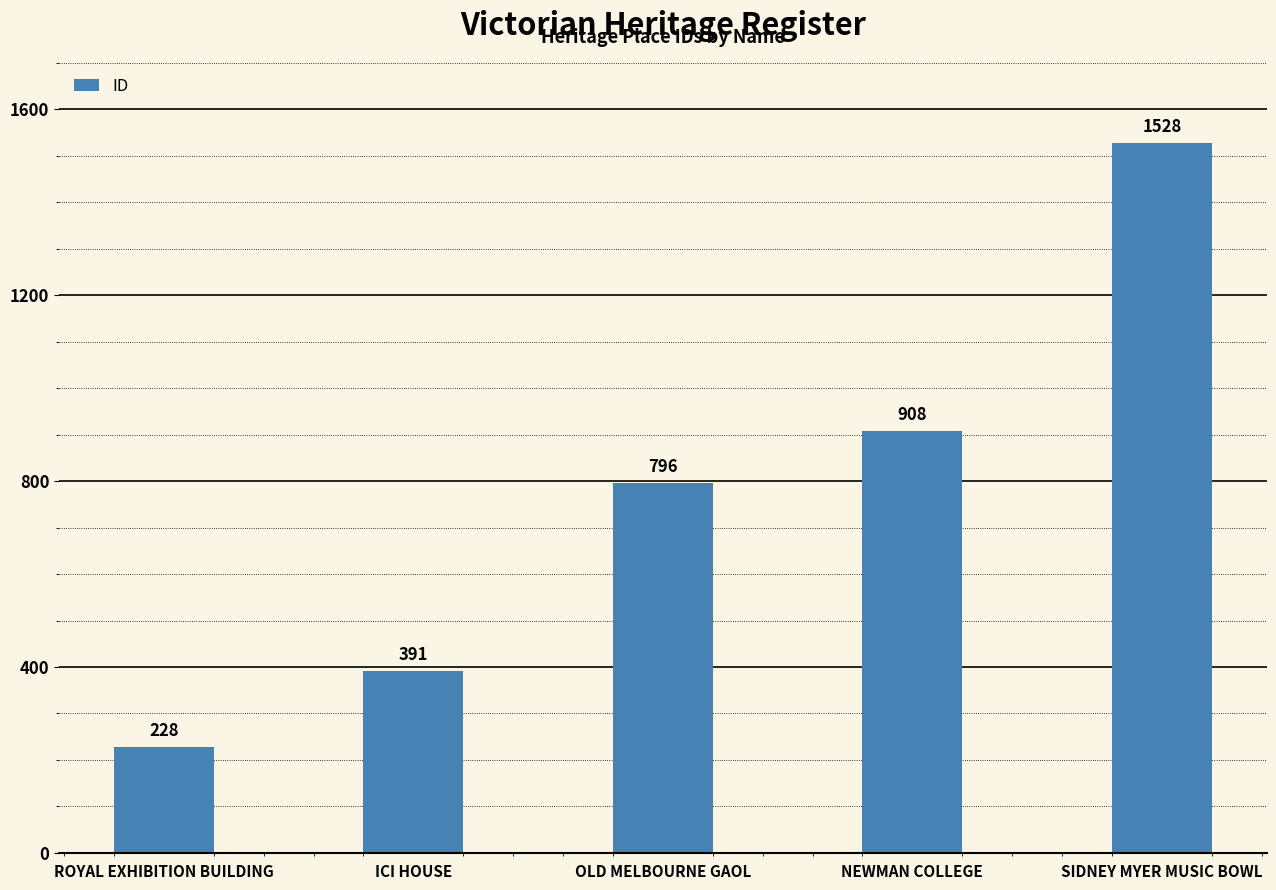

Which category has the lowest value across all series?

ROYAL EXHIBITION BUILDING